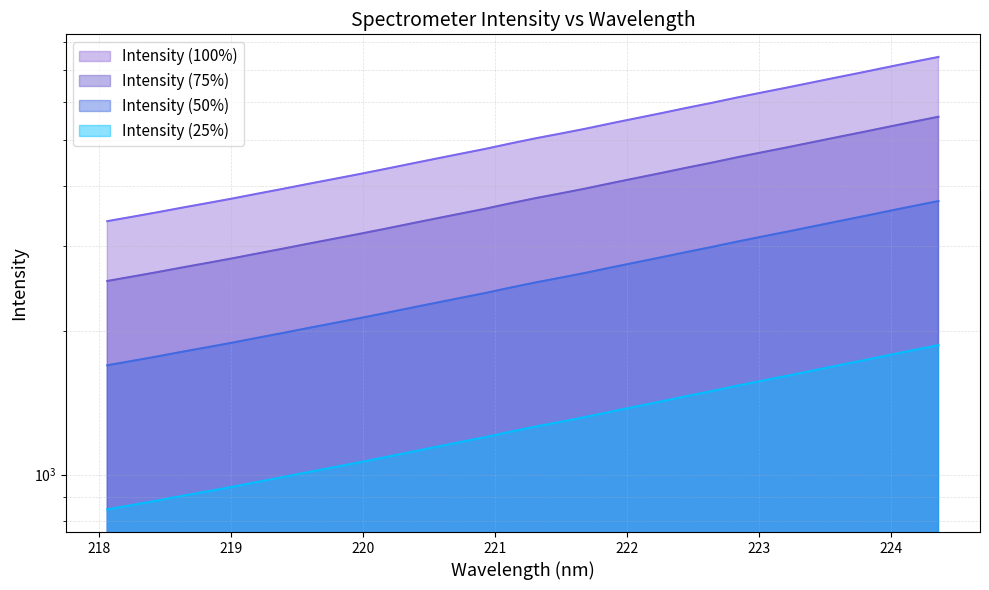

Between 222.263 and 219.7801, which is larger?

222.263